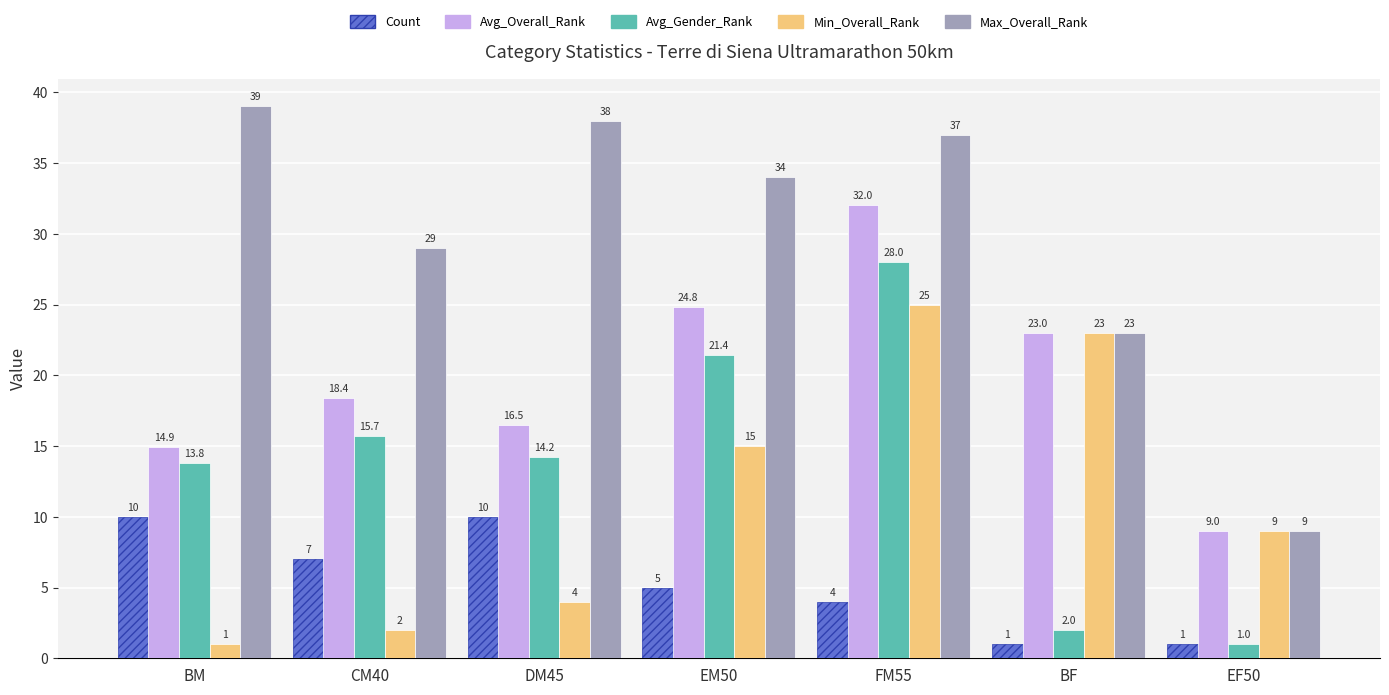

Reading left to right, extract all data points from this chart.

Count: 10.0	7.0	10.0	5.0	4.0	1.0	1.0
Avg_Overall_Rank: 14.9	18.4	16.5	24.8	32.0	23.0	9.0
Avg_Gender_Rank: 13.8	15.7	14.2	21.4	28.0	2.0	1.0
Min_Overall_Rank: 1.0	2.0	4.0	15.0	25.0	23.0	9.0
Max_Overall_Rank: 39.0	29.0	38.0	34.0	37.0	23.0	9.0